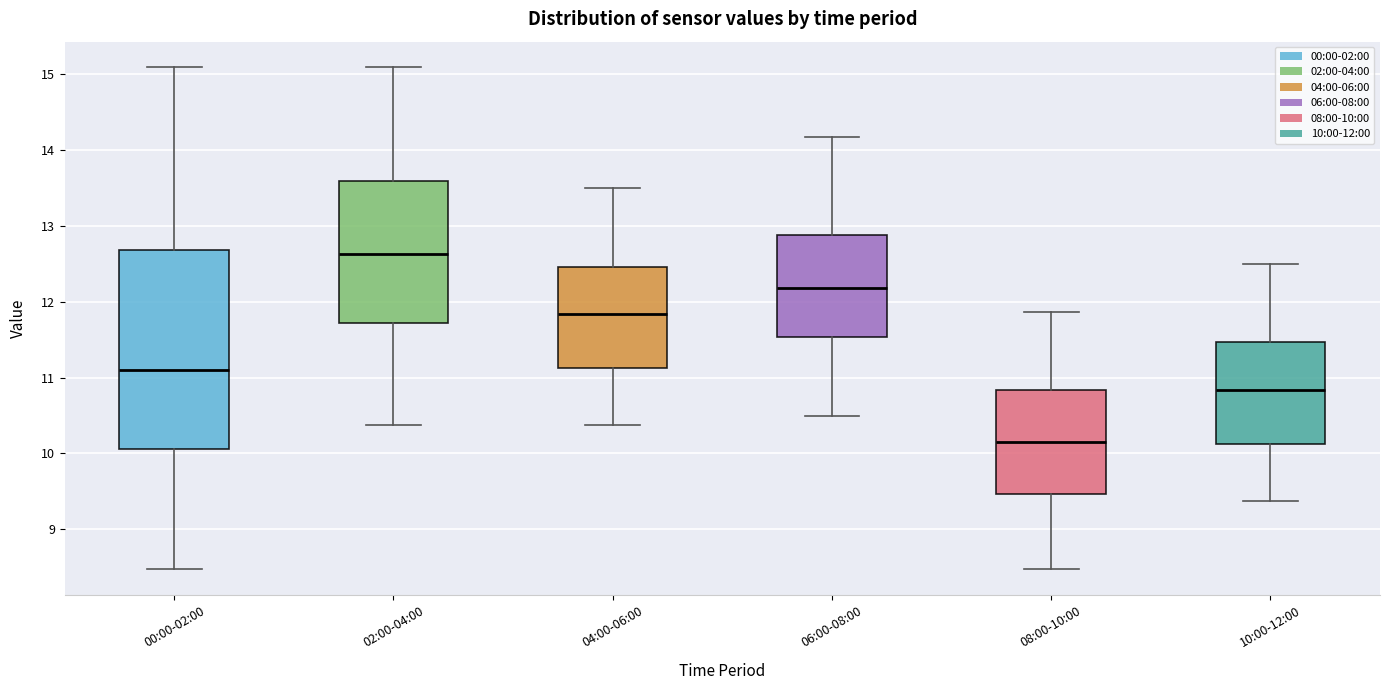

Where does the upper whisker of the box for 10:00-12:00 end on the y-axis? The values are not printed on the chart, so give them approximately, as read against the axis.

12.5